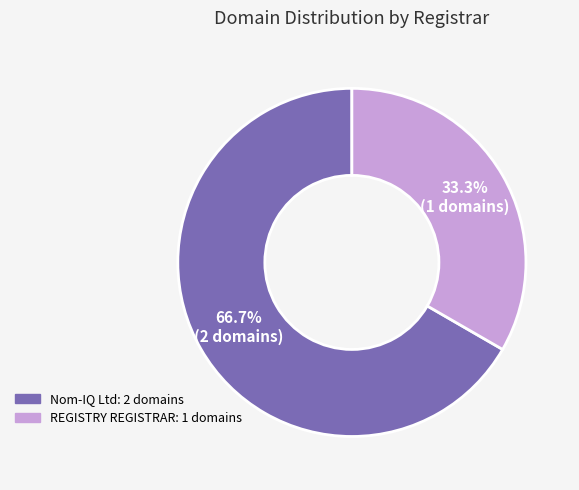

To the nearest percent, what percentage of the pie is REGISTRY REGISTRAR?

33%